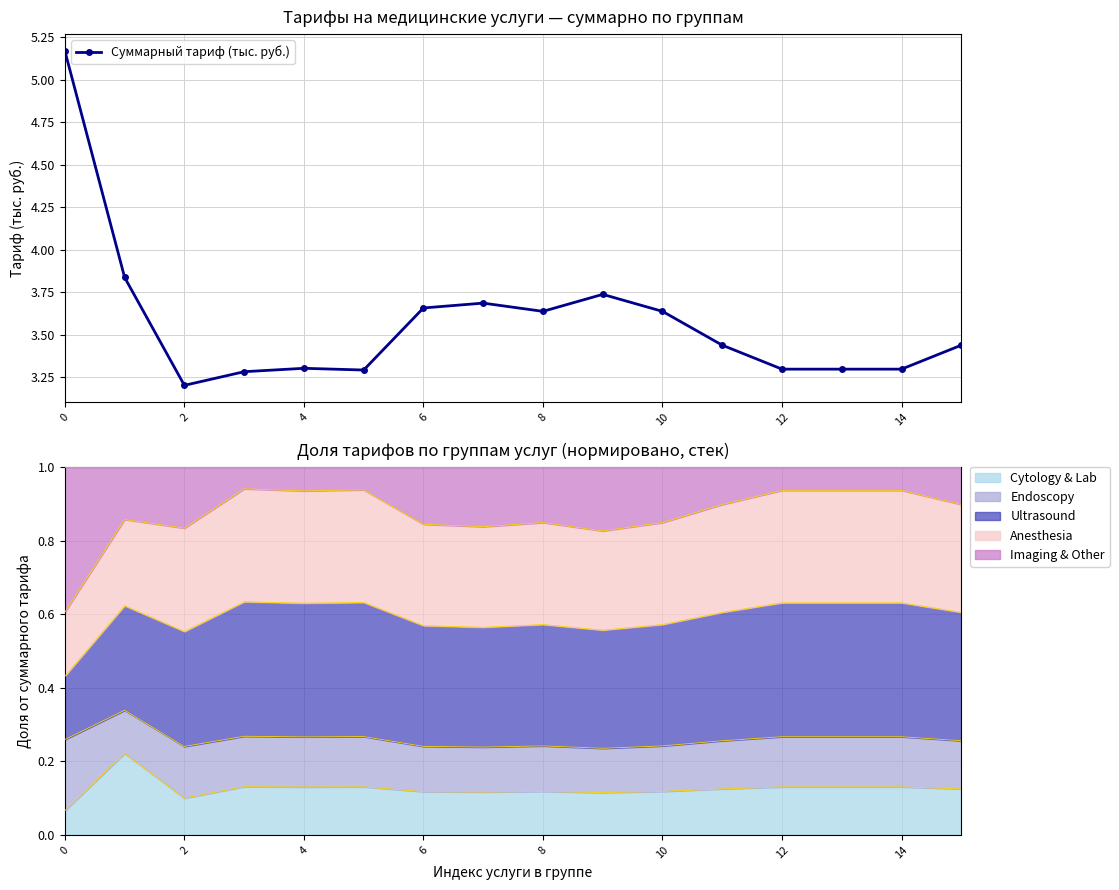

What is the difference between the second highest and second lowest values?

0.6